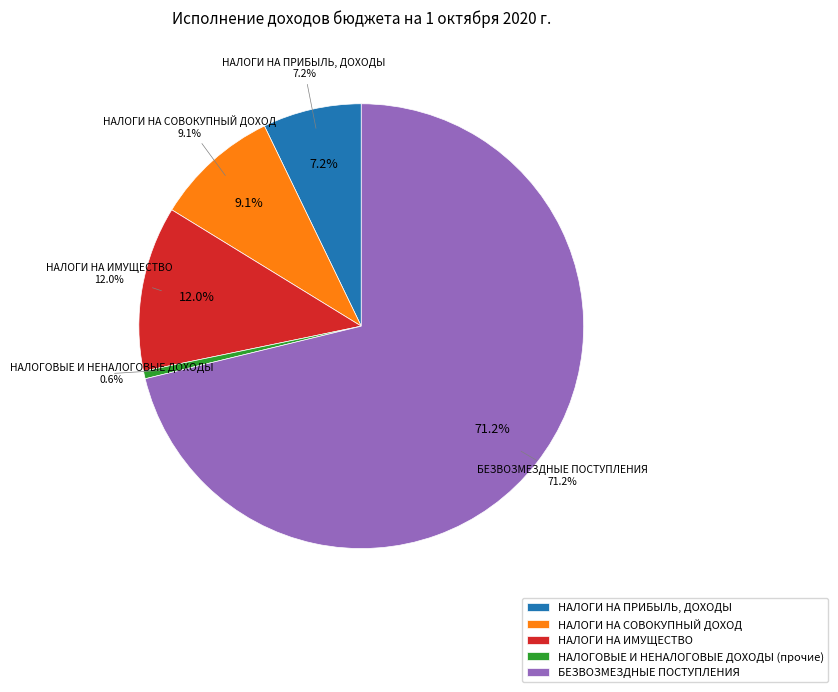

How many slices are in this pie chart?

5